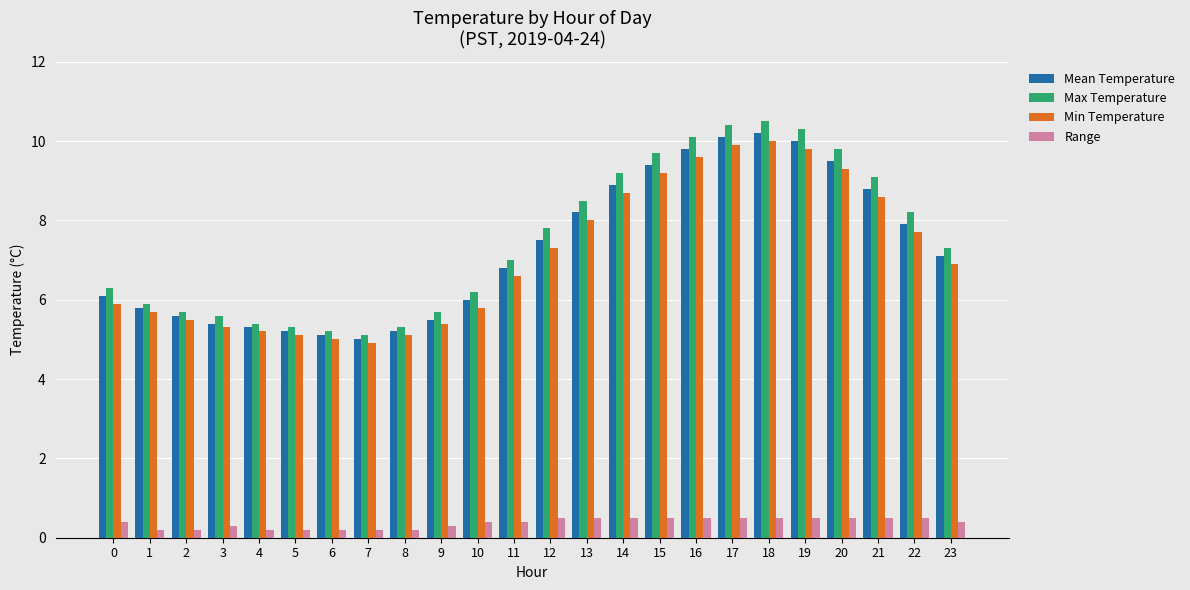

What is the total value across all series at 1?

17.6